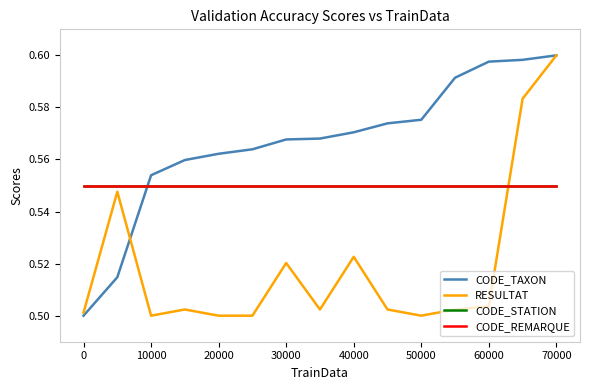

How many lines are shown in the chart?

4